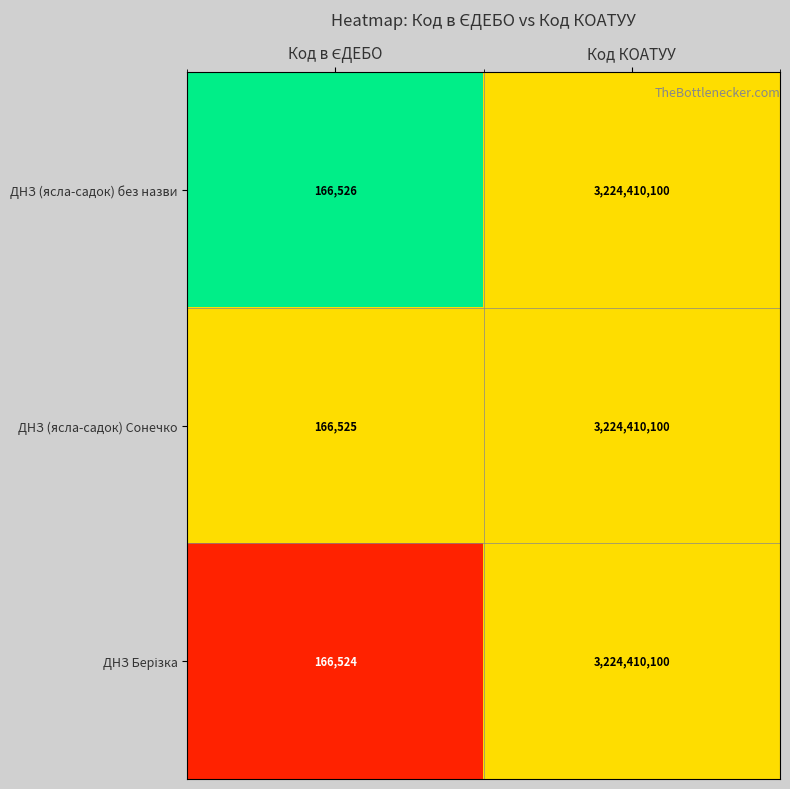

Which series has the largest total across all categories?

ДНЗ (ясла-садок) без назви